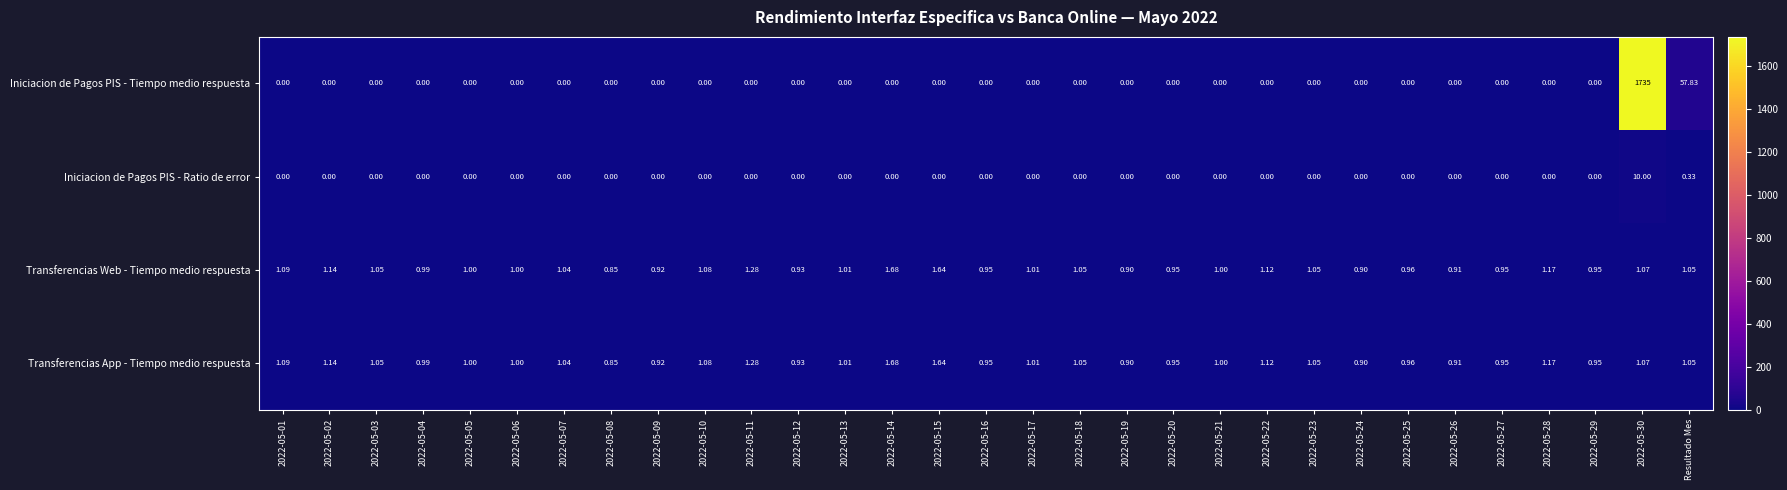

Which series changed the most between 2022-05-28 and Resultado Mes?

Iniciacion de Pagos PIS - Tiempo medio respuesta